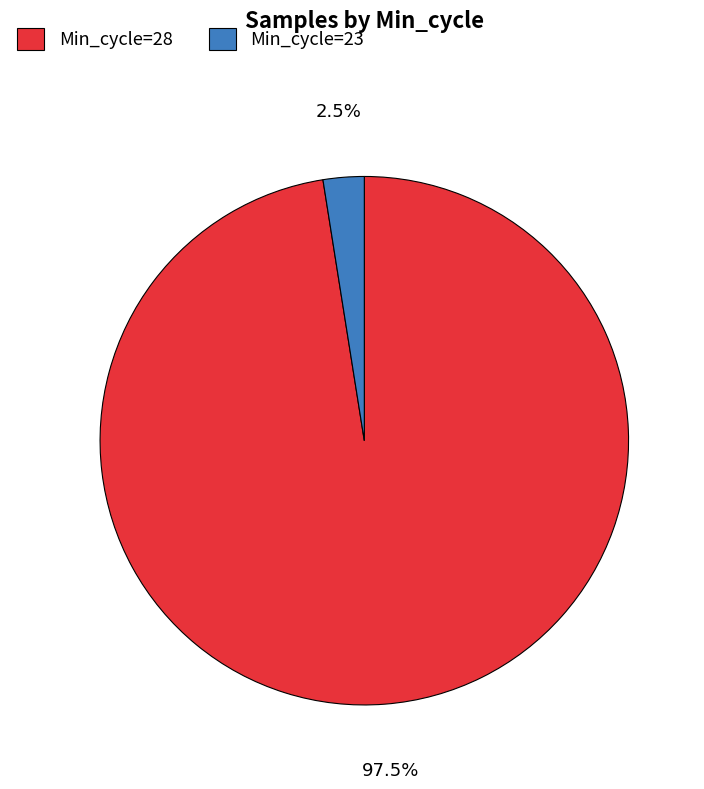

Rank the categories by value from highest to lowest.

Min_cycle=28, Min_cycle=23